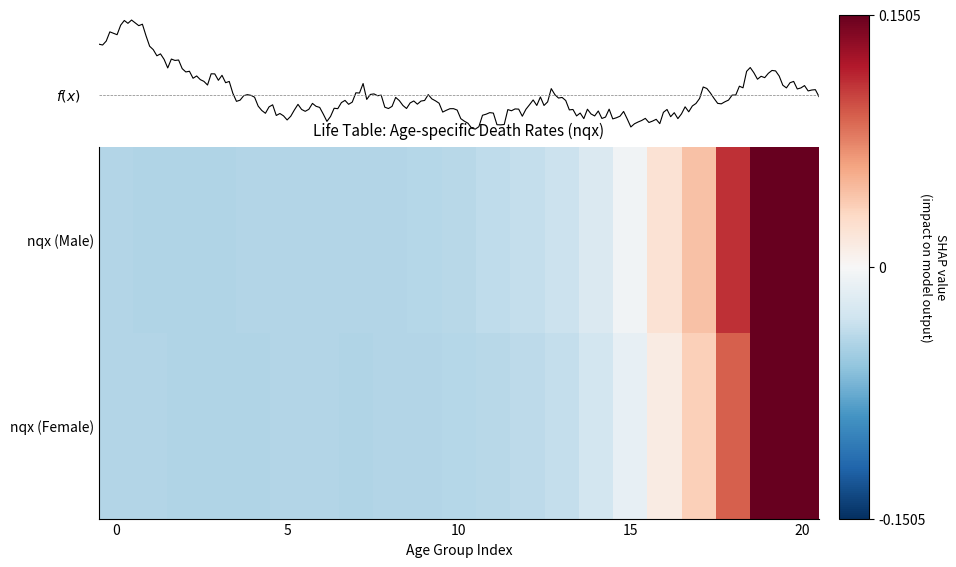

The value of 0 at 10 is -0.0. True or false?

False